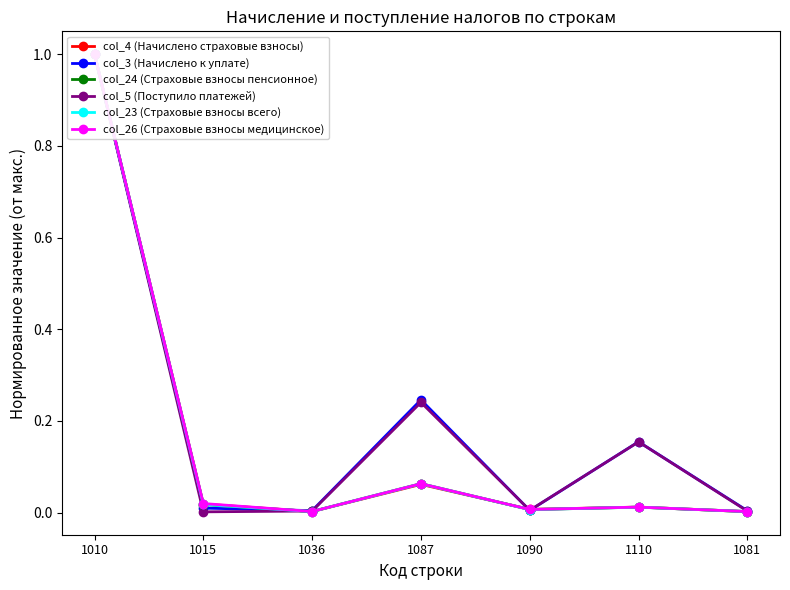

The col_4 (Начислено страховые взносы) series shows 0.1 at 1087. True or false?

False